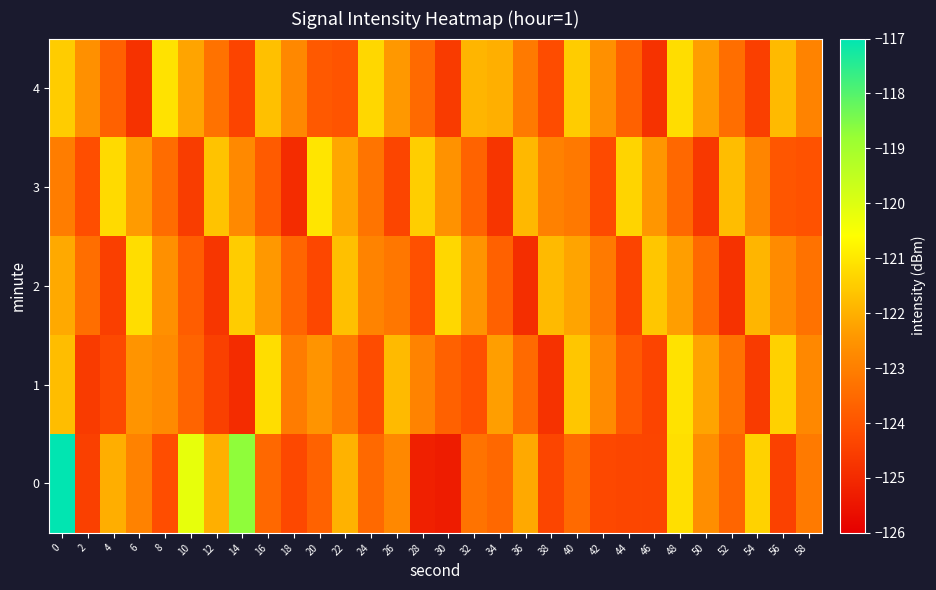

What is the difference between the highest and lowest values at 40?

2.0